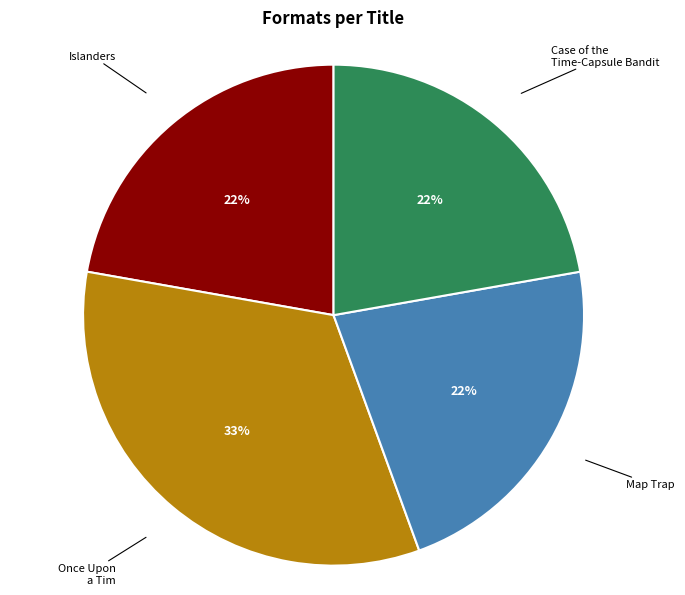

Count the number of slices in the pie.

4